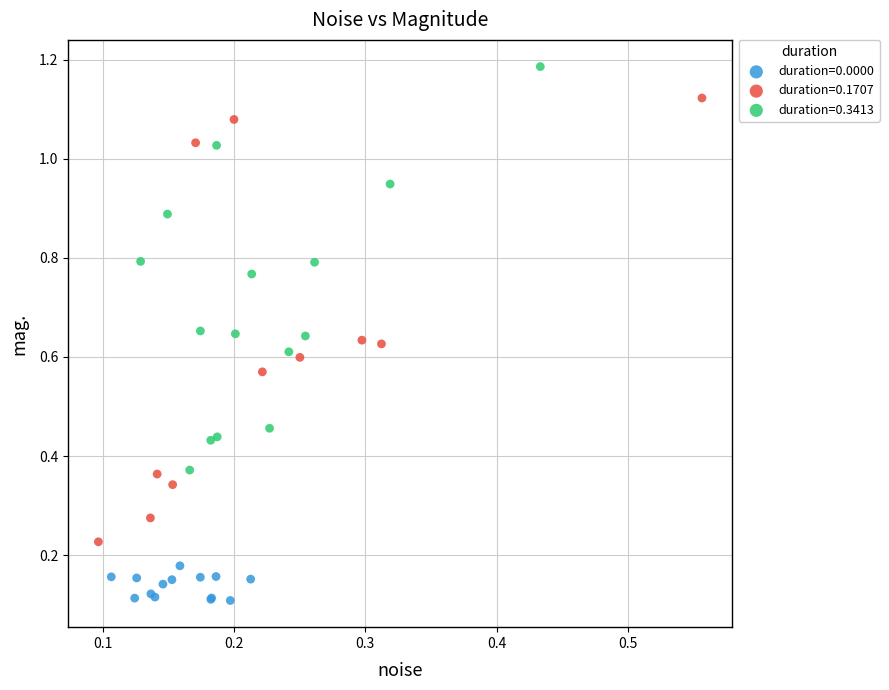

Which series has the largest Y range (max minus min)?

duration=0.1707